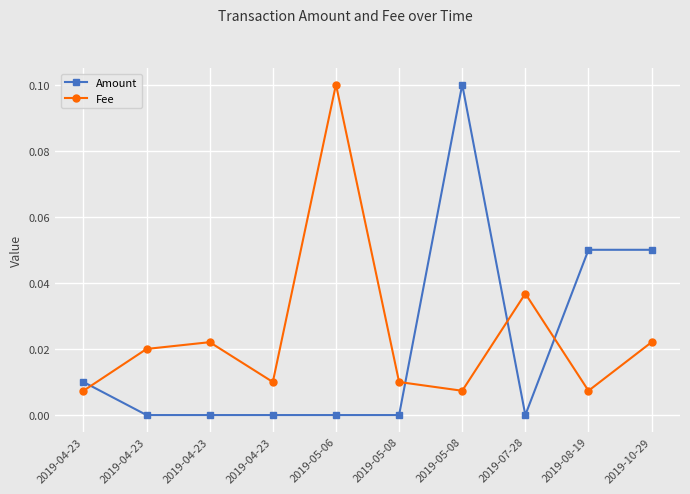

The Amount series shows 0.0 at 2019-04-23. True or false?

True